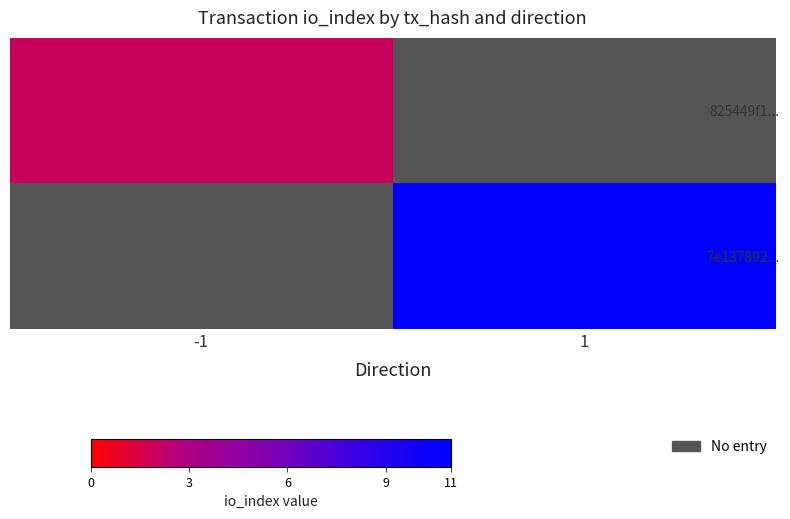

What is the difference between the highest and lowest values at -1?

2